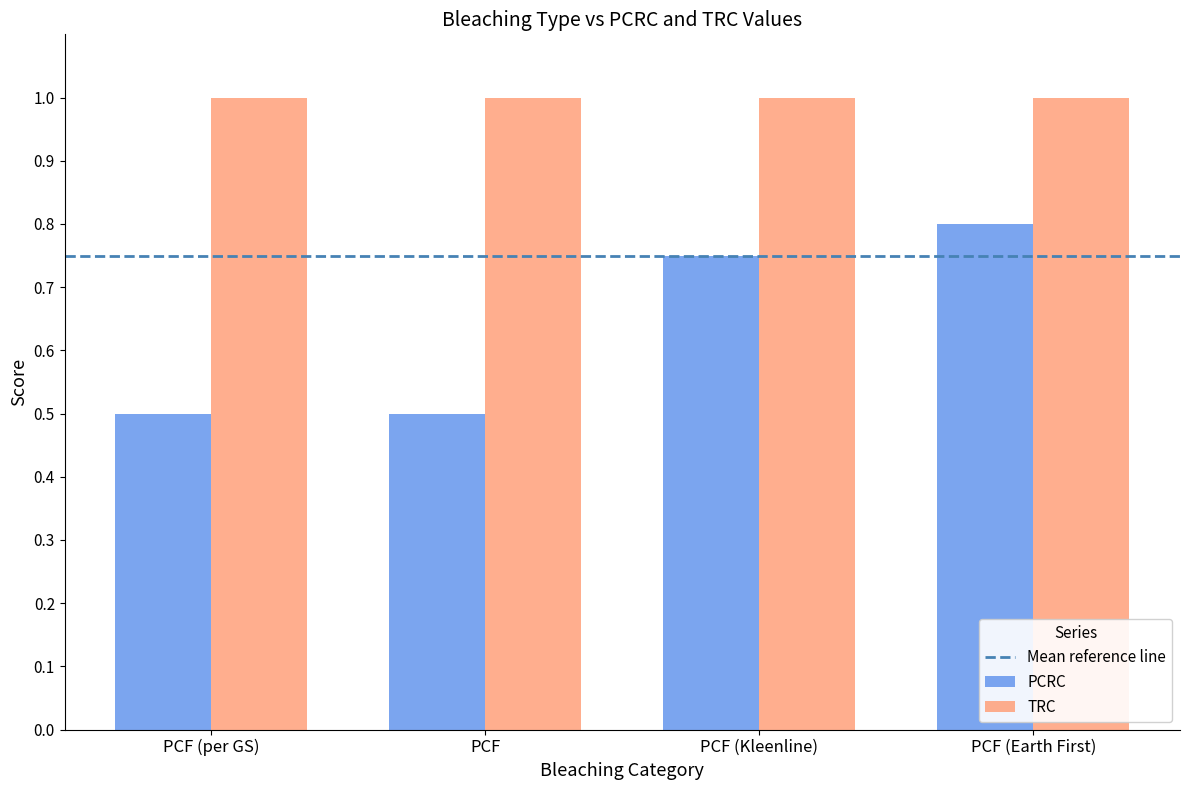

How many series are shown in this chart?

2